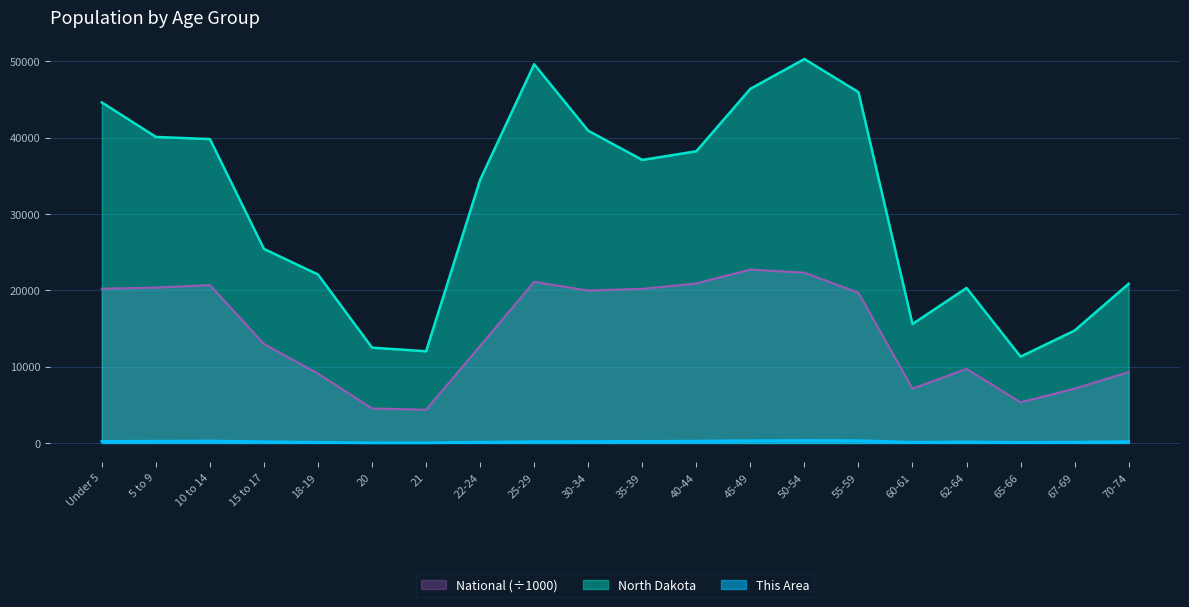

Reading left to right, what are all the values shown in this chart?

This Area: Under 5=216.0	5 to 9=230.0	10 to 14=257.0	15 to 17=164.0	18-19=85.0	20=22.0	21=24.0	22-24=106.0	25-29=171.0	30-34=189.0	35-39=210.0	40-44=239.0	45-49=302.0	50-54=315.0	55-59=307.0	60-61=98.0	62-64=142.0	65-66=78.0	67-69=109.0	70-74=179.0
North Dakota: Under 5=44595.0	5 to 9=40076.0	10 to 14=39790.0	15 to 17=25410.0	18-19=22064.0	20=12484.0	21=12007.0	22-24=34465.0	25-29=49596.0	30-34=40889.0	35-39=37065.0	40-44=38197.0	45-49=46380.0	50-54=50277.0	55-59=45946.0	60-61=15575.0	62-64=20298.0	65-66=11302.0	67-69=14726.0	70-74=20845.0
National: Under 5=20201.4	5 to 9=20348.7	10 to 14=20677.2	15 to 17=12954.3	18-19=9086.1	20=4519.1	21=4354.3	22-24=12712.6	25-29=21101.8	30-34=19962.1	35-39=20179.6	40-44=20891.0	45-49=22708.6	50-54=22298.1	55-59=19664.8	60-61=7113.7	62-64=9704.2	65-66=5319.9	67-69=7115.4	70-74=9278.2